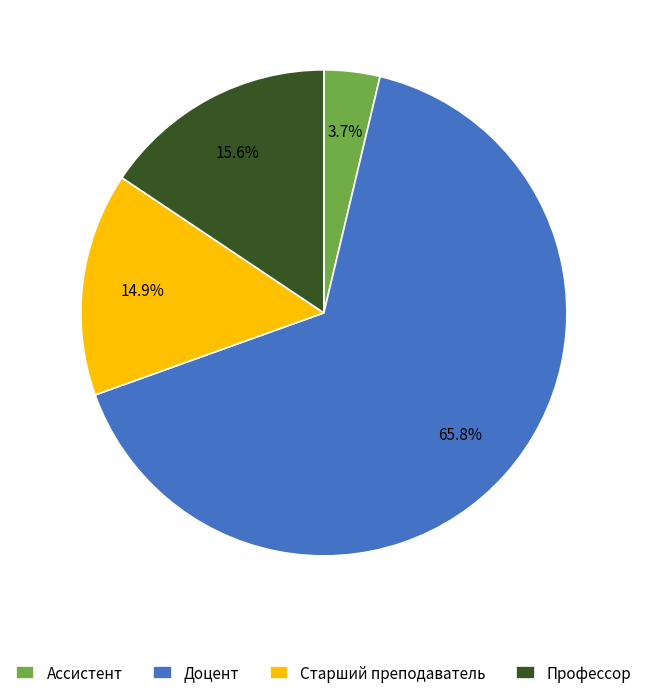

Which category has the biggest portion of the pie?

Доцент